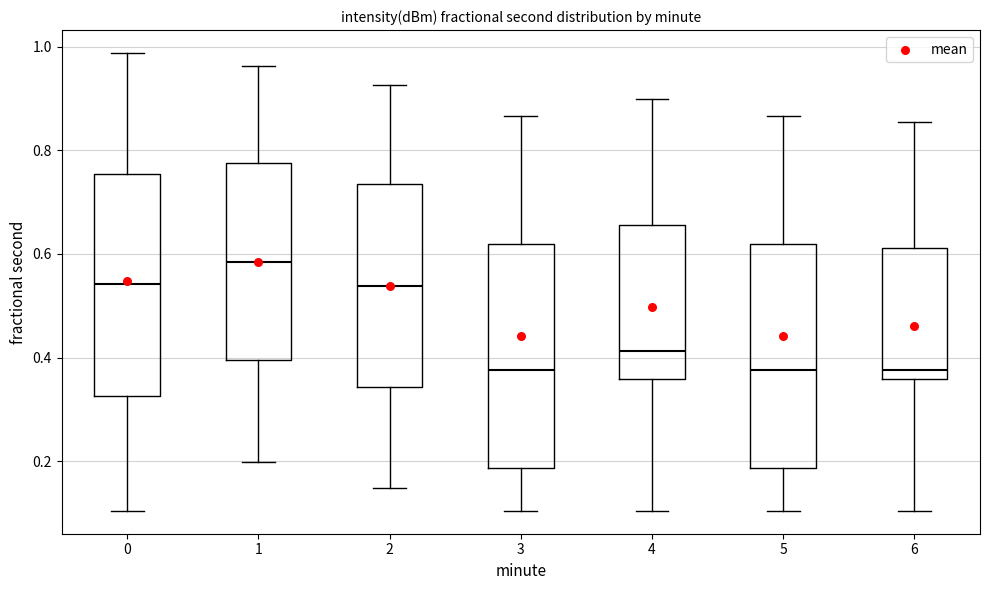

Where does the median line of the box at x = 6 sit on the y-axis? The values are not printed on the chart, so give them approximately, as read against the axis.

0.38